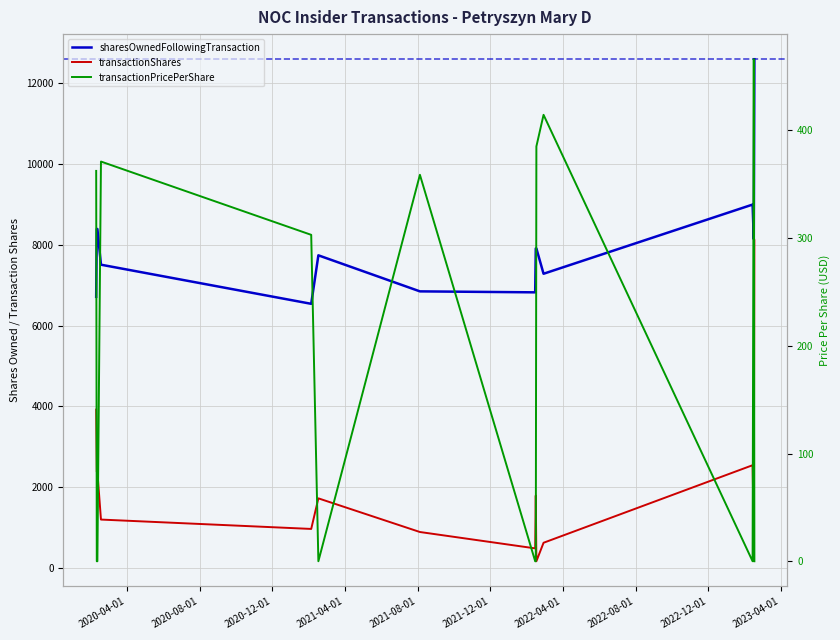

List the series in order of their overall mean, highest first.

sharesOwnedFollowingTransaction, transactionShares, transactionPricePerShare